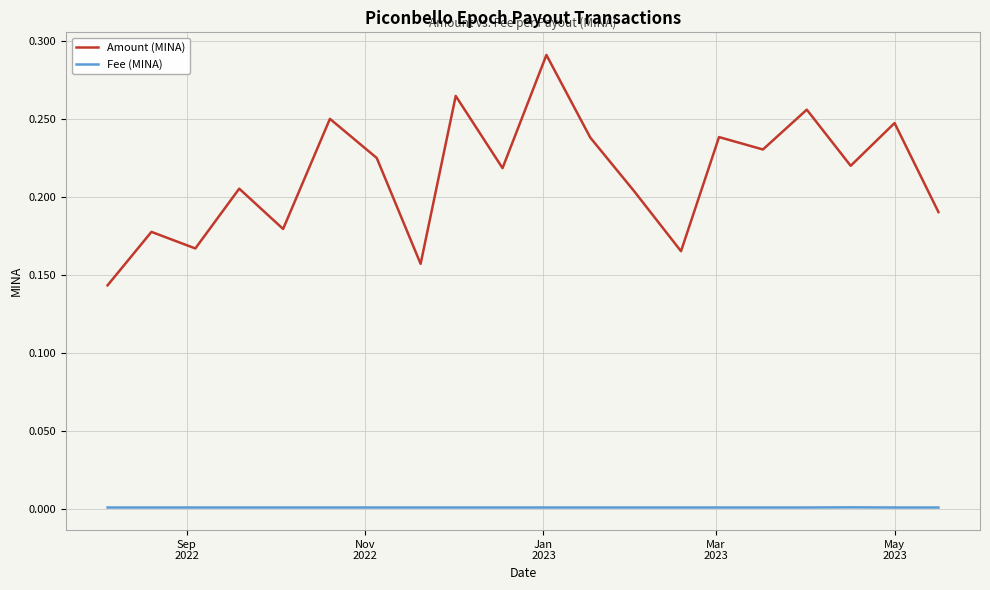

True or false: Amount (MINA) and Fee (MINA) cross at least once.

False